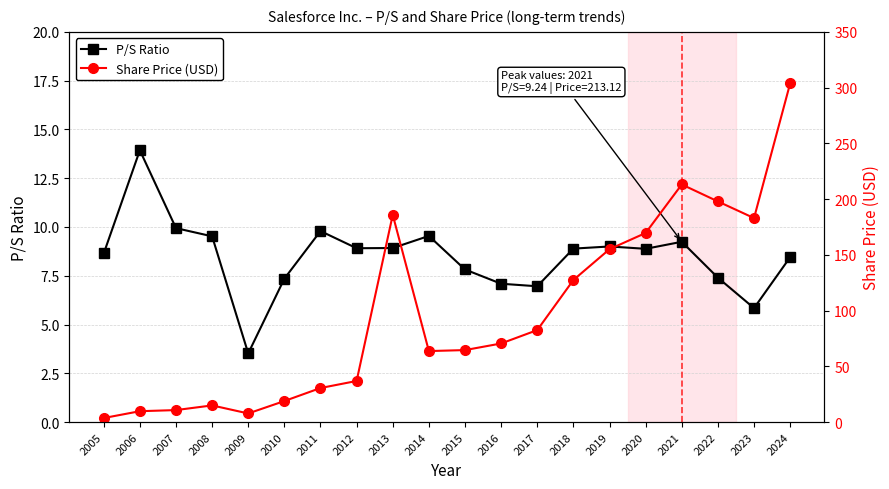

What is the sum of all P/S Ratio values?

169.6